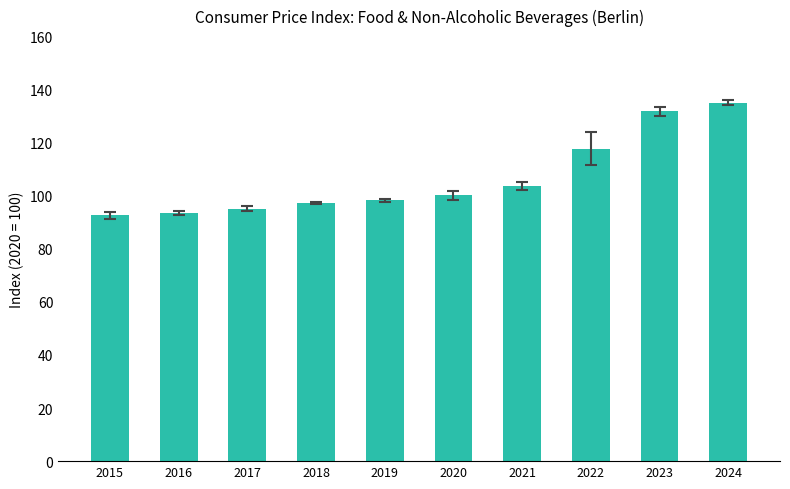

Is it true that the value at 2016 is 93.4?

True